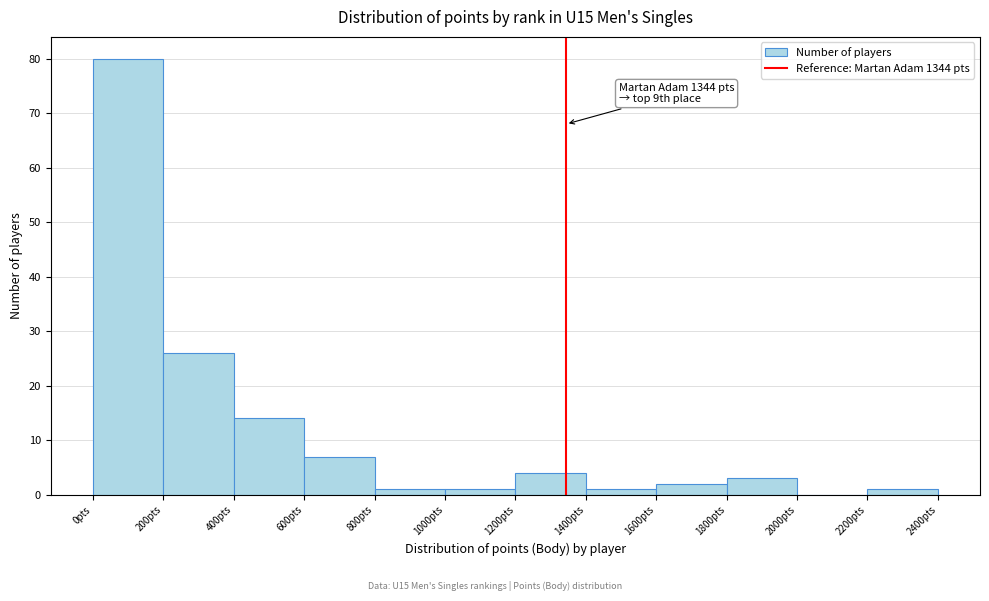

Over which range of the x-axis is the bar tallest?

0 to 200